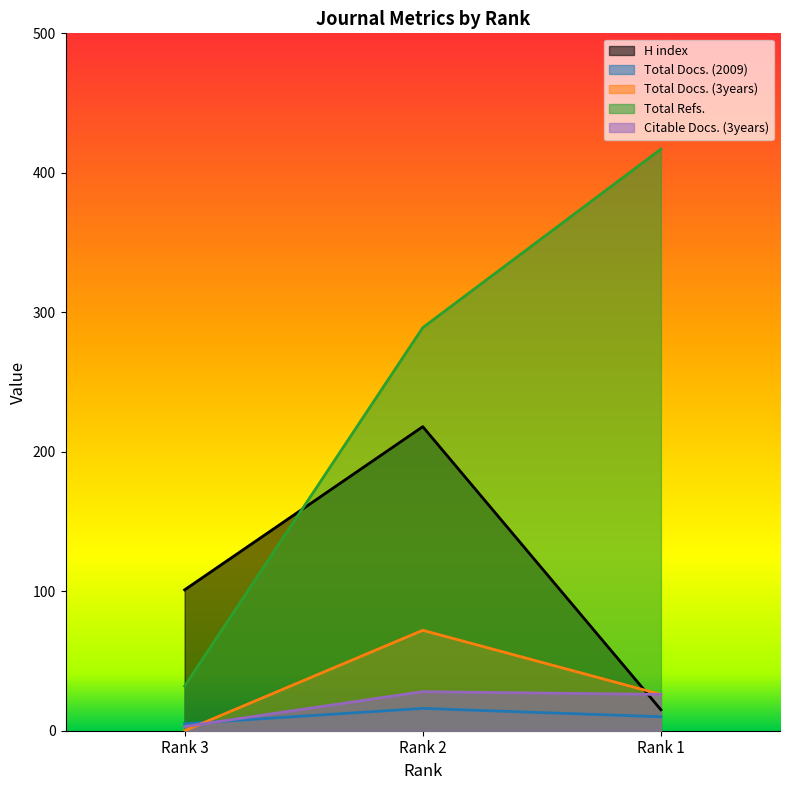

How many lines are shown in the chart?

5